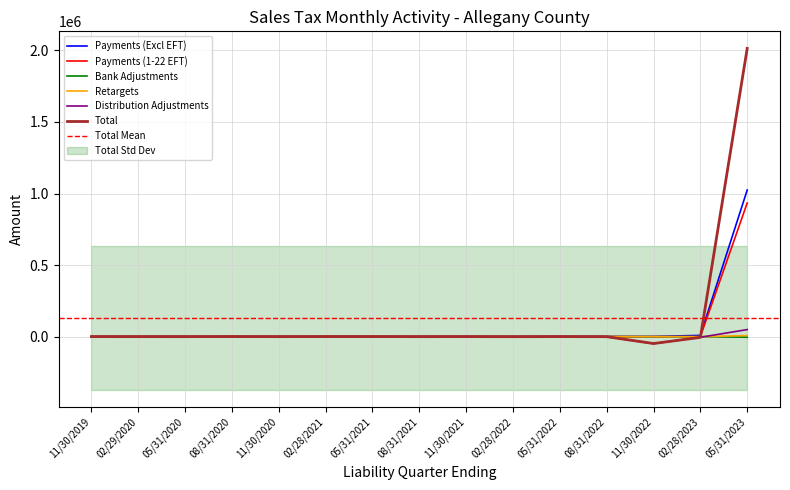

How many interior local peaks does the Payments (1-22 EFT) series have?

1